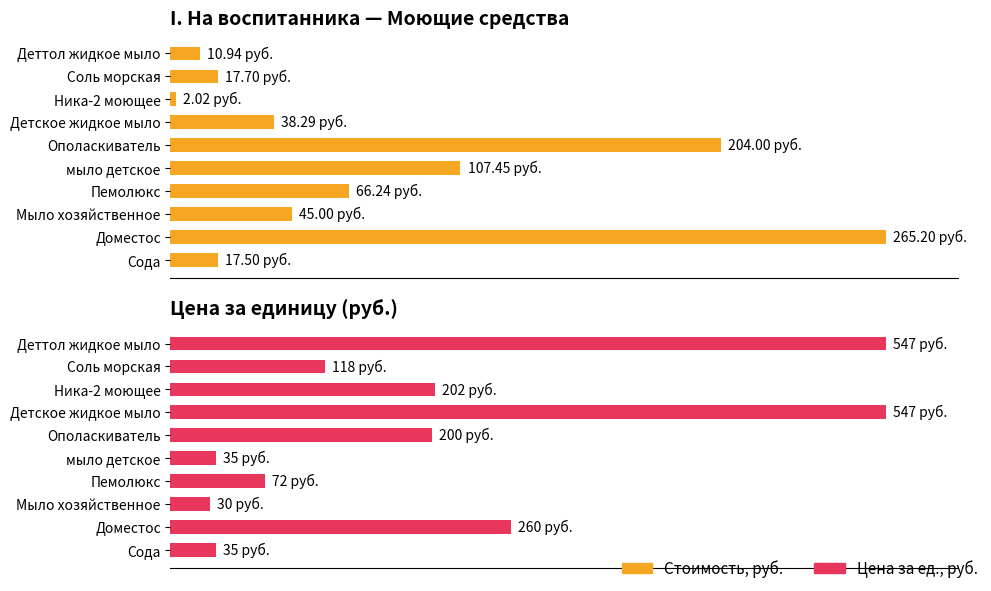

List the series in order of their peak value, lowest first.

Стоимость, руб., Цена за ед., руб.